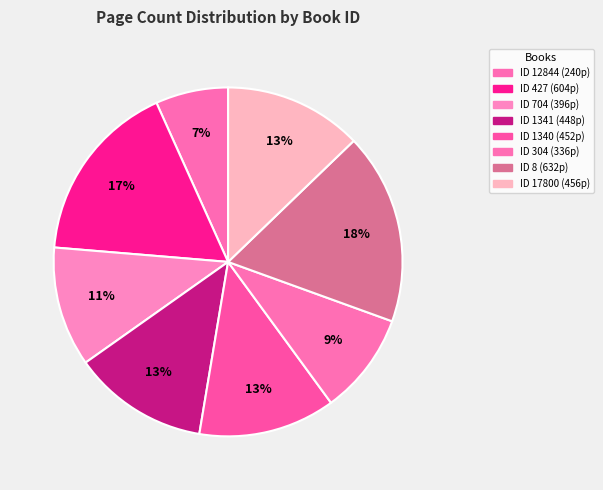

How many slices are in this pie chart?

8